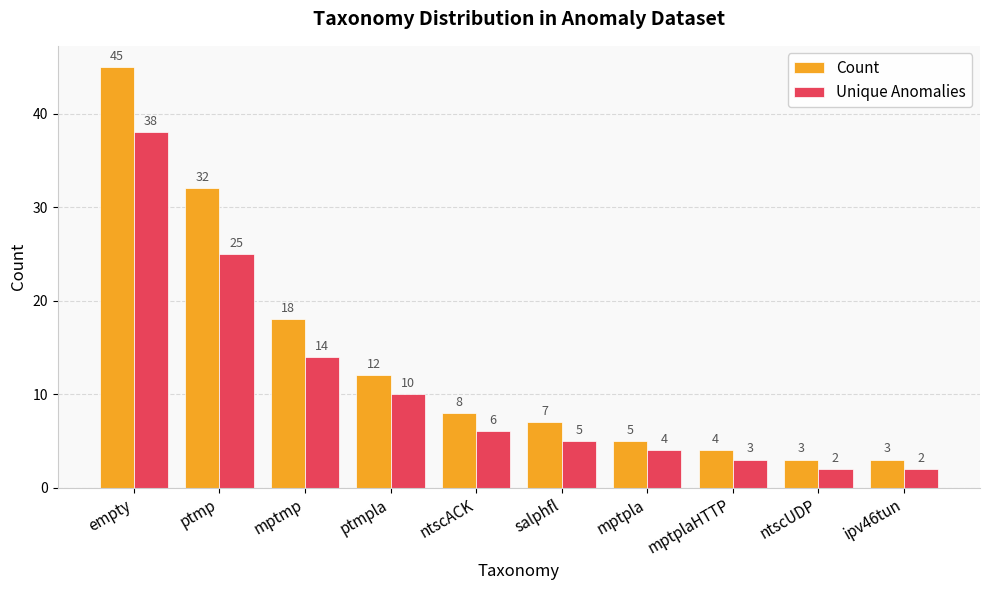

What position from the left is mptmp?

3